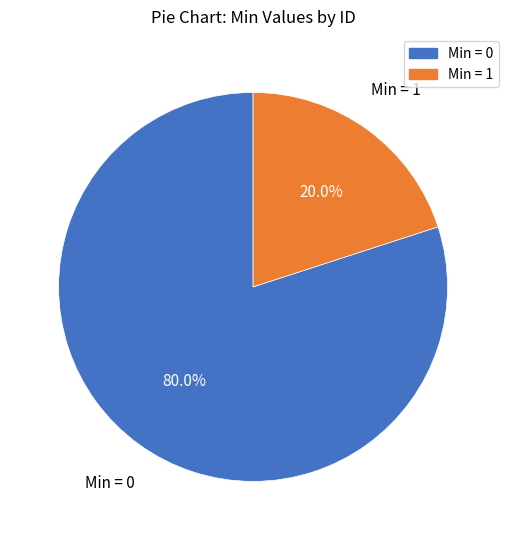

Is there any slice that represents more than half of the pie?

Yes